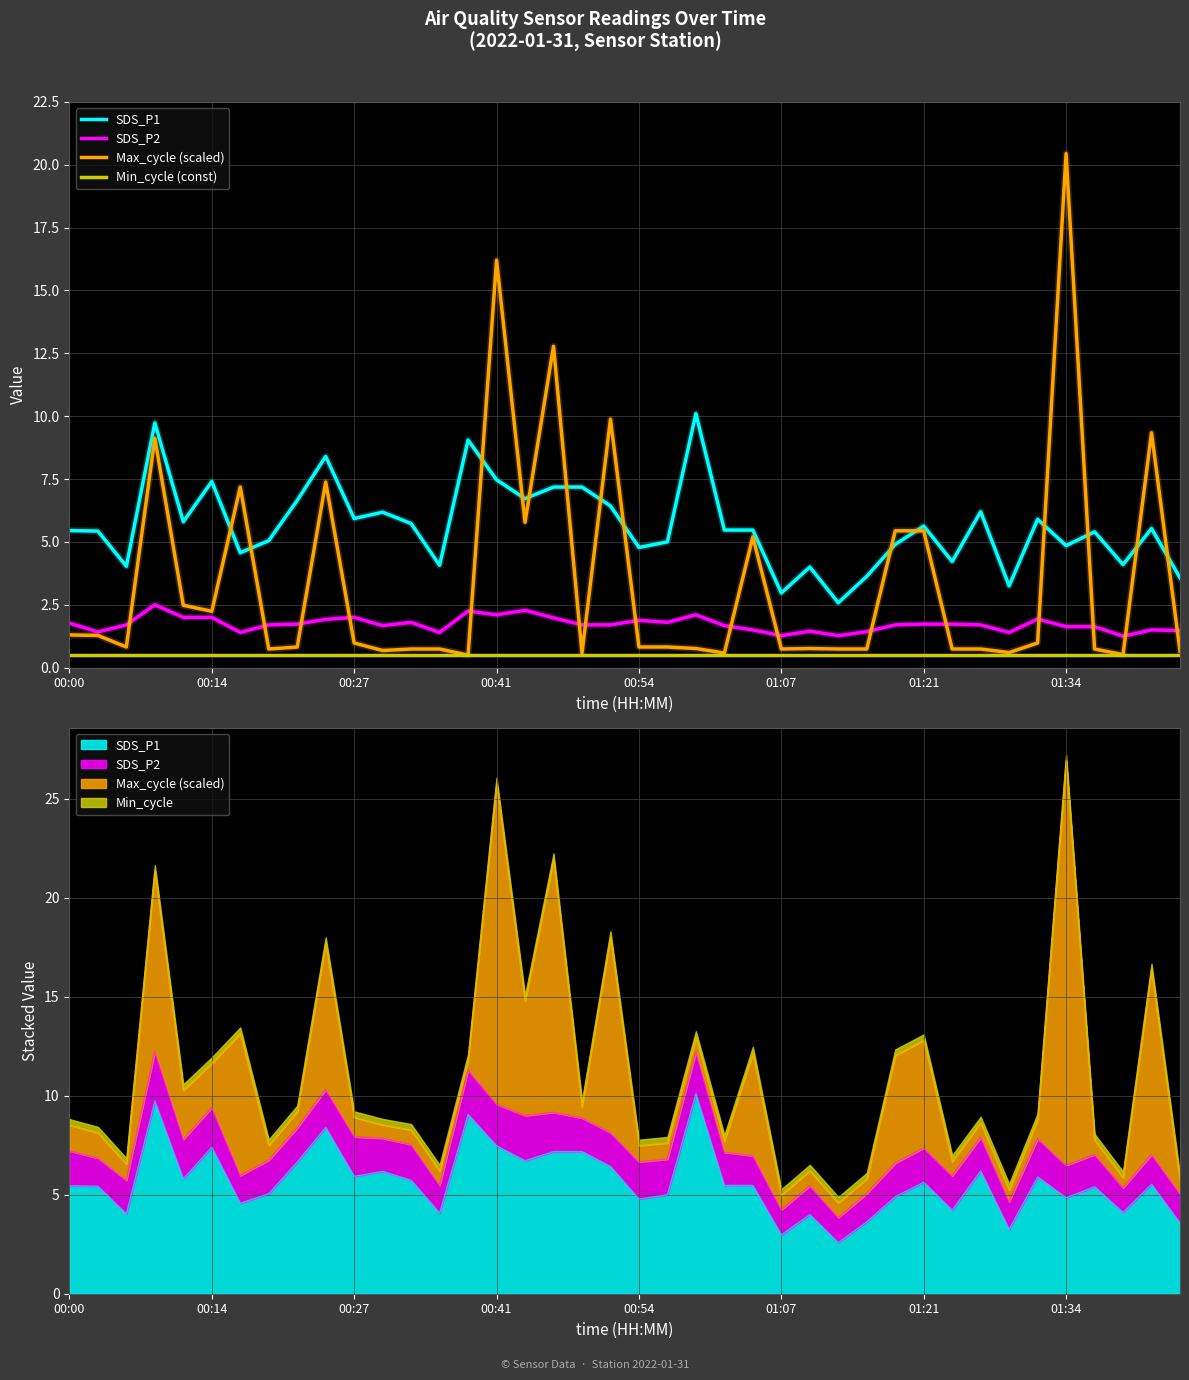

How many interior local peaks does the SDS_P2 series have?

10